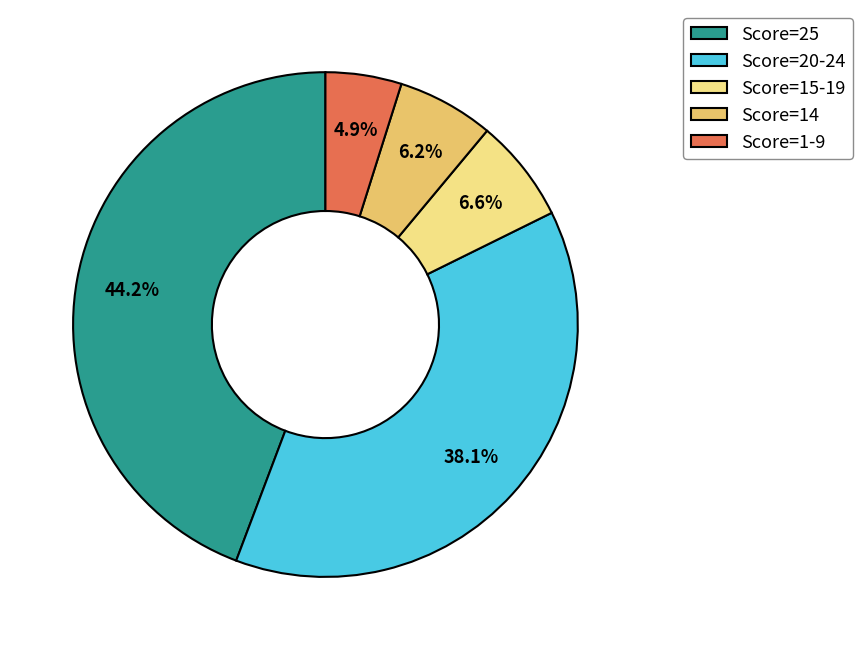

Does any single category account for the majority?

No